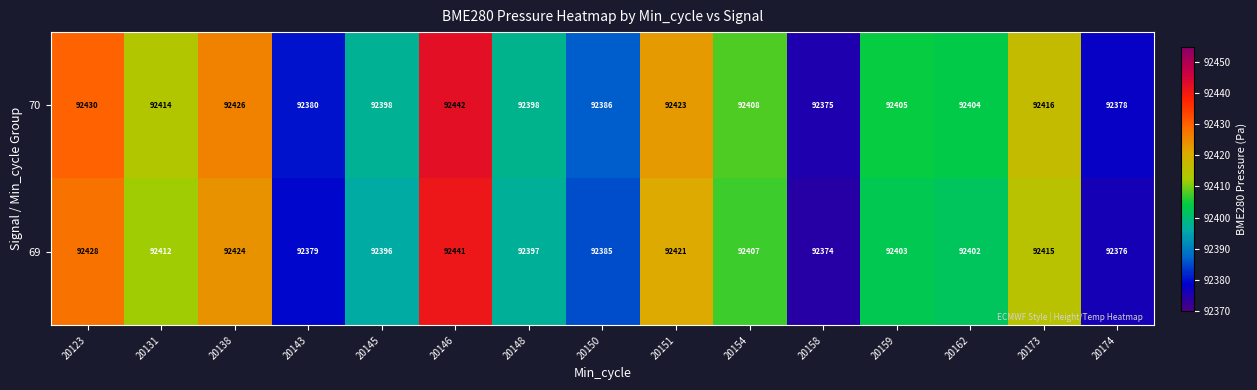

Count the number of data series in this chart.

2